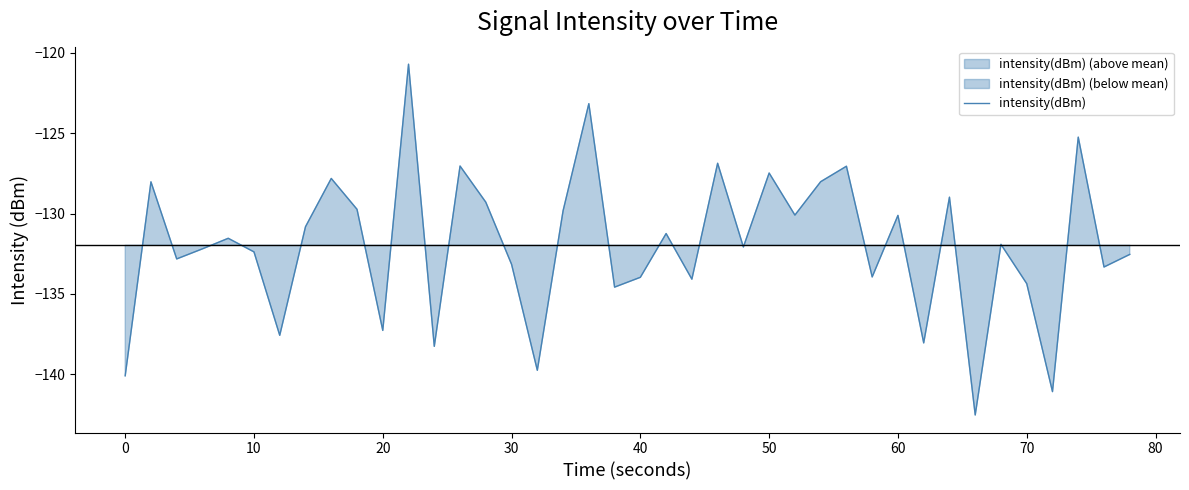

Is this an area chart (filled region under the line)?

No